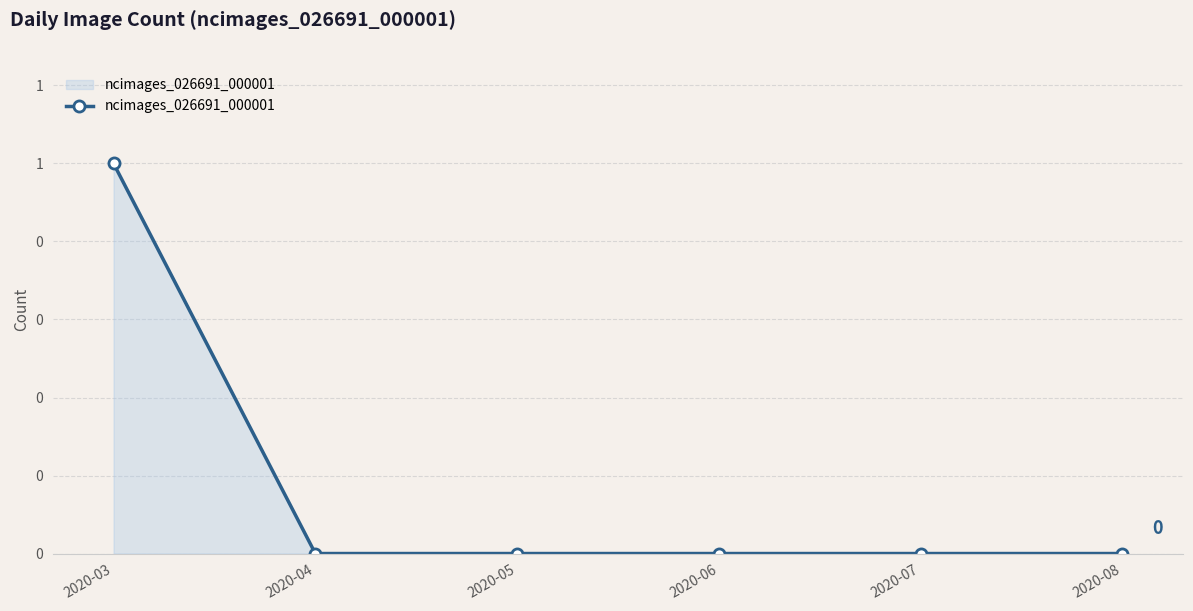

Does the chart have visible grid lines?

Yes